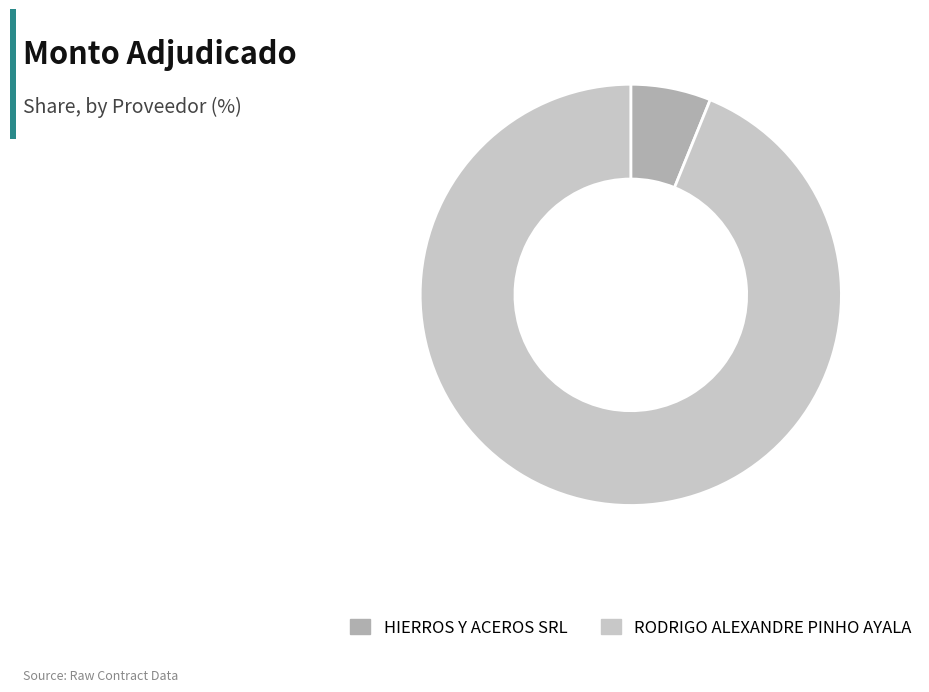

True or false: HIERROS Y ACEROS SRL accounts for 6% of the total.

True